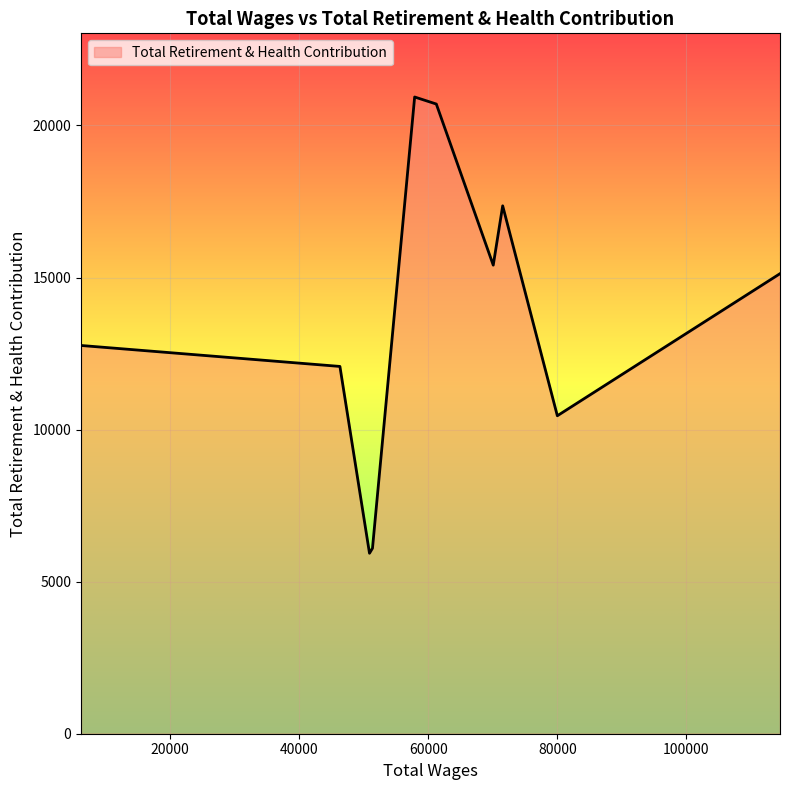

What is the difference between the maximum and minimum values?

15003